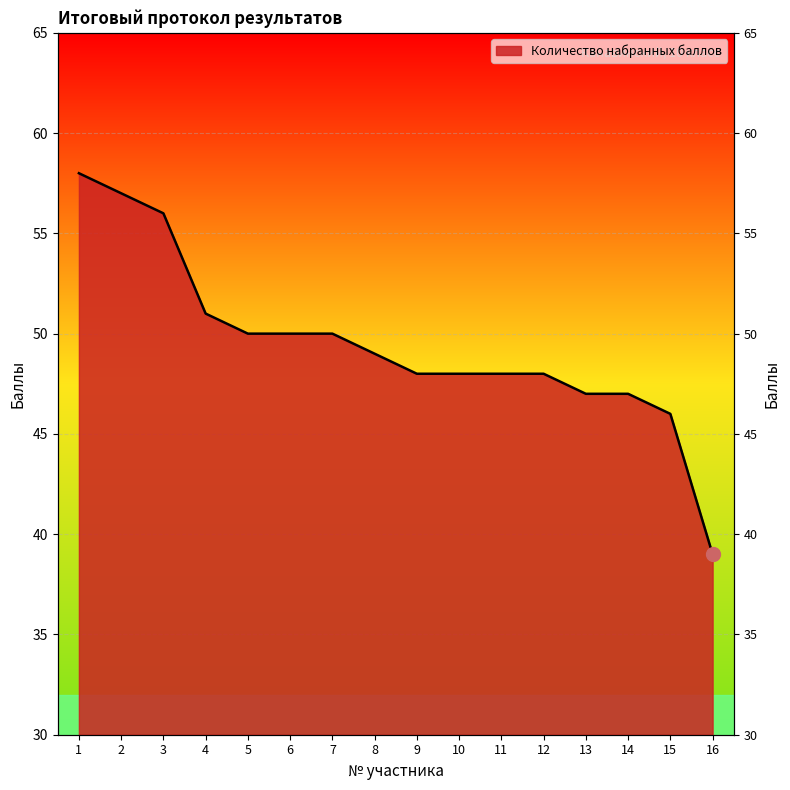

What is the change in value from 6 to 14?

-3